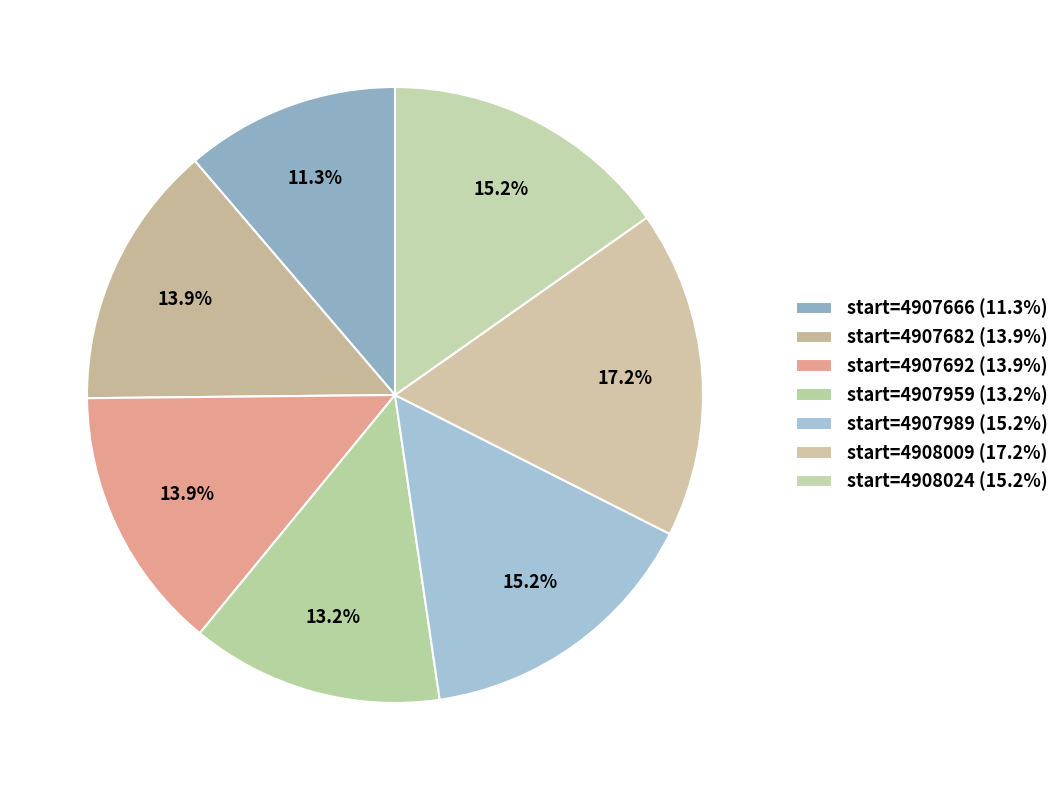

How many segments does this pie chart have?

7